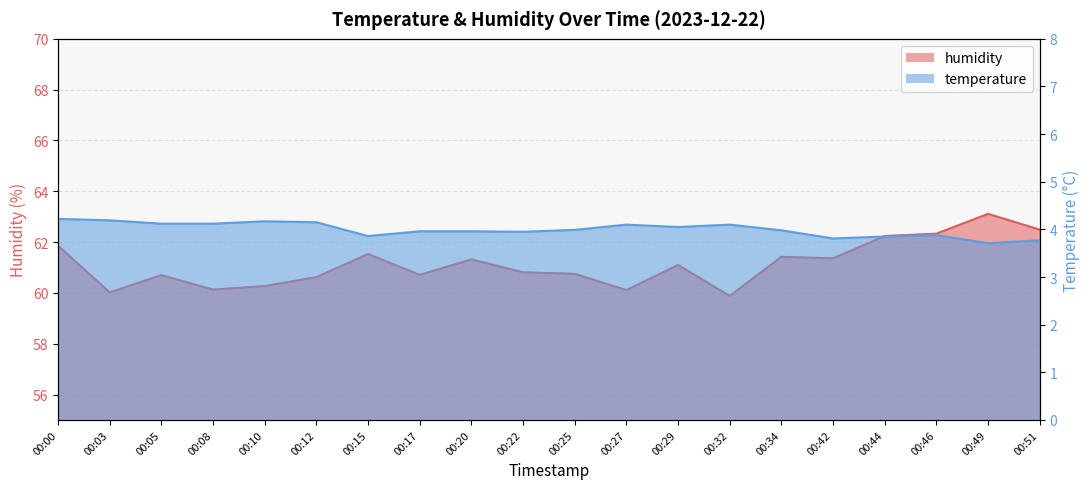

Reading left to right, list all the values displayed in this chart.

temperature: 00:00=4.2	00:03=4.2	00:05=4.1	00:08=4.1	00:10=4.2	00:12=4.2	00:15=3.9	00:17=4.0	00:20=4.0	00:22=4.0	00:25=4.0	00:27=4.1	00:29=4.0	00:32=4.1	00:34=4.0	00:42=3.8	00:44=3.9	00:46=3.9	00:49=3.7	00:51=3.8
humidity: 00:00=61.9	00:03=60.0	00:05=60.7	00:08=60.1	00:10=60.3	00:12=60.6	00:15=61.5	00:17=60.7	00:20=61.3	00:22=60.8	00:25=60.8	00:27=60.1	00:29=61.1	00:32=59.9	00:34=61.4	00:42=61.4	00:44=62.2	00:46=62.3	00:49=63.1	00:51=62.5